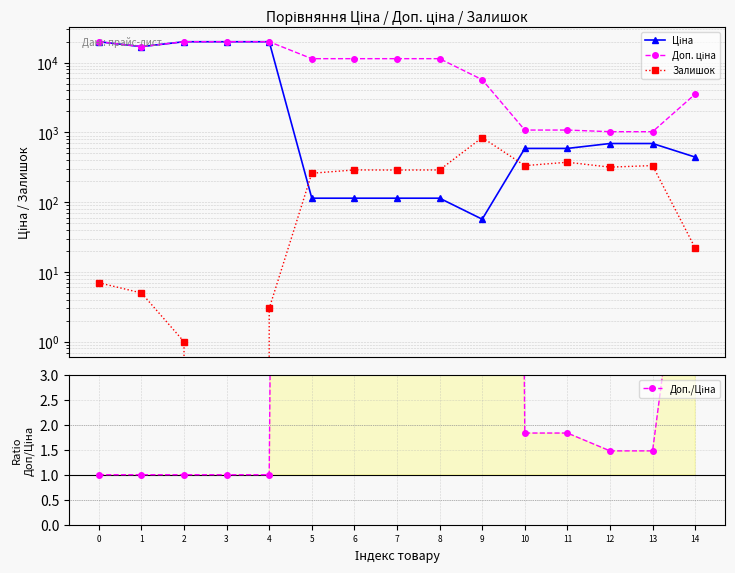

True or false: Залишок and Доп. ціна intersect in this chart.

False